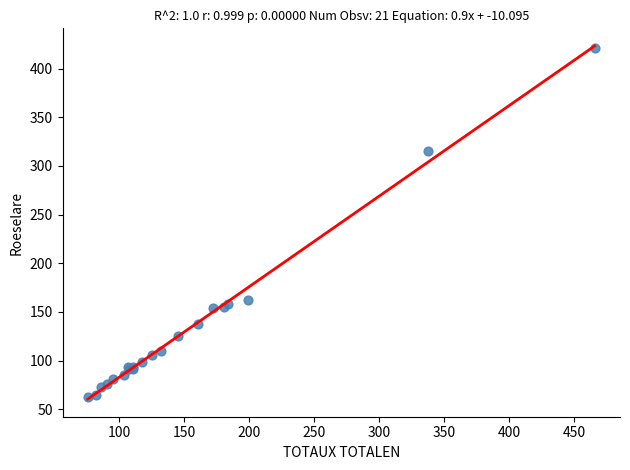

What Y value in the scatter plot is closest to 242?

315